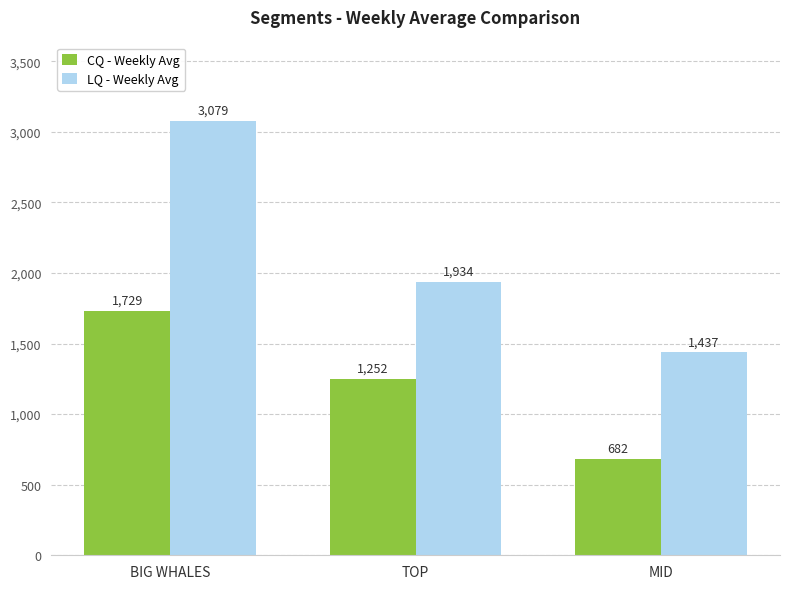

List the series in order of their peak value, lowest first.

CQ - Weekly Avg, LQ - Weekly Avg